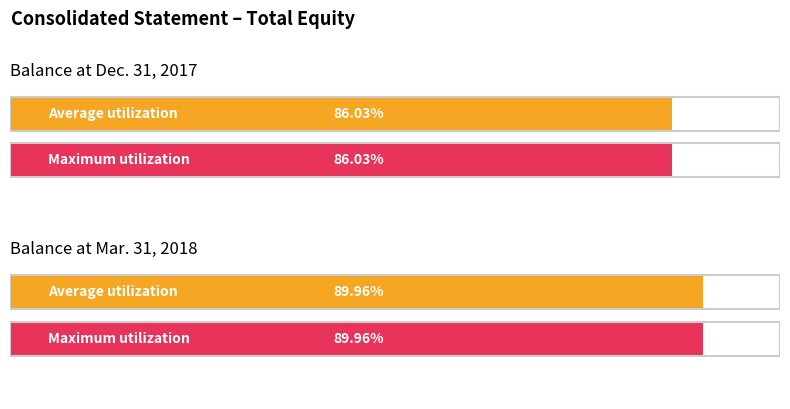

Which series has the widest spread of values?

Average utilization